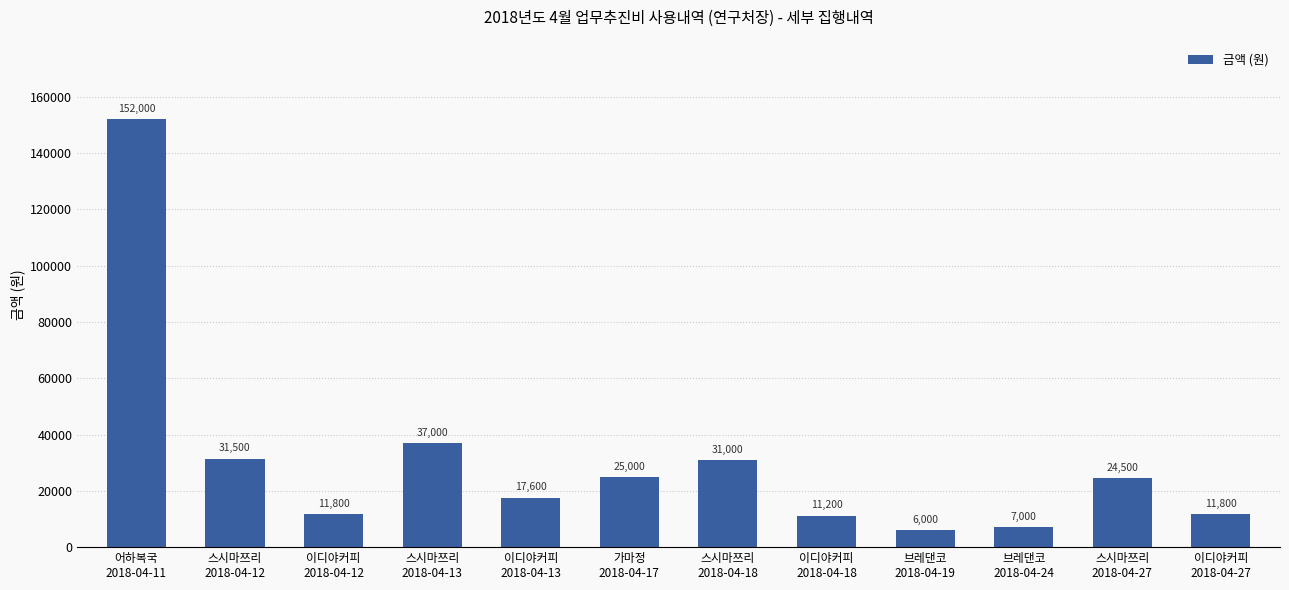

What is the maximum value shown in the chart?

152000